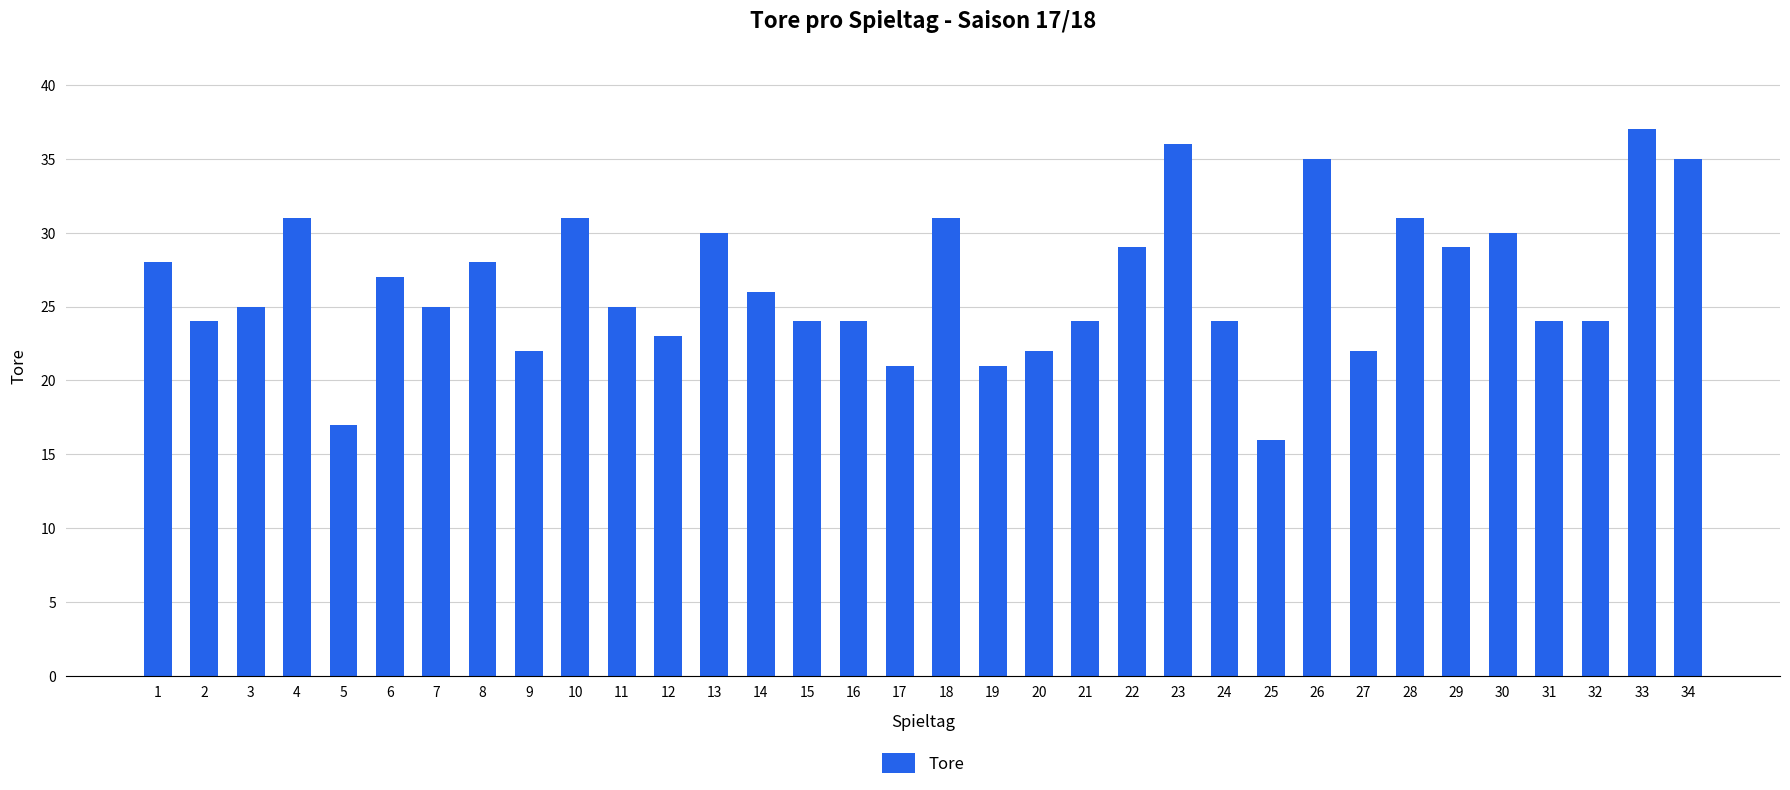

What is the value of the 29th bar from the left?

29